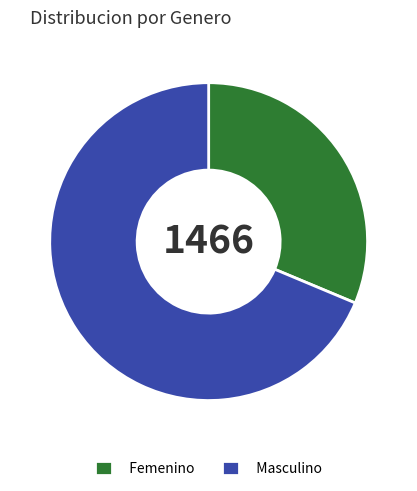

Combined, do Masculino and Femenino account for over 50%?

Yes